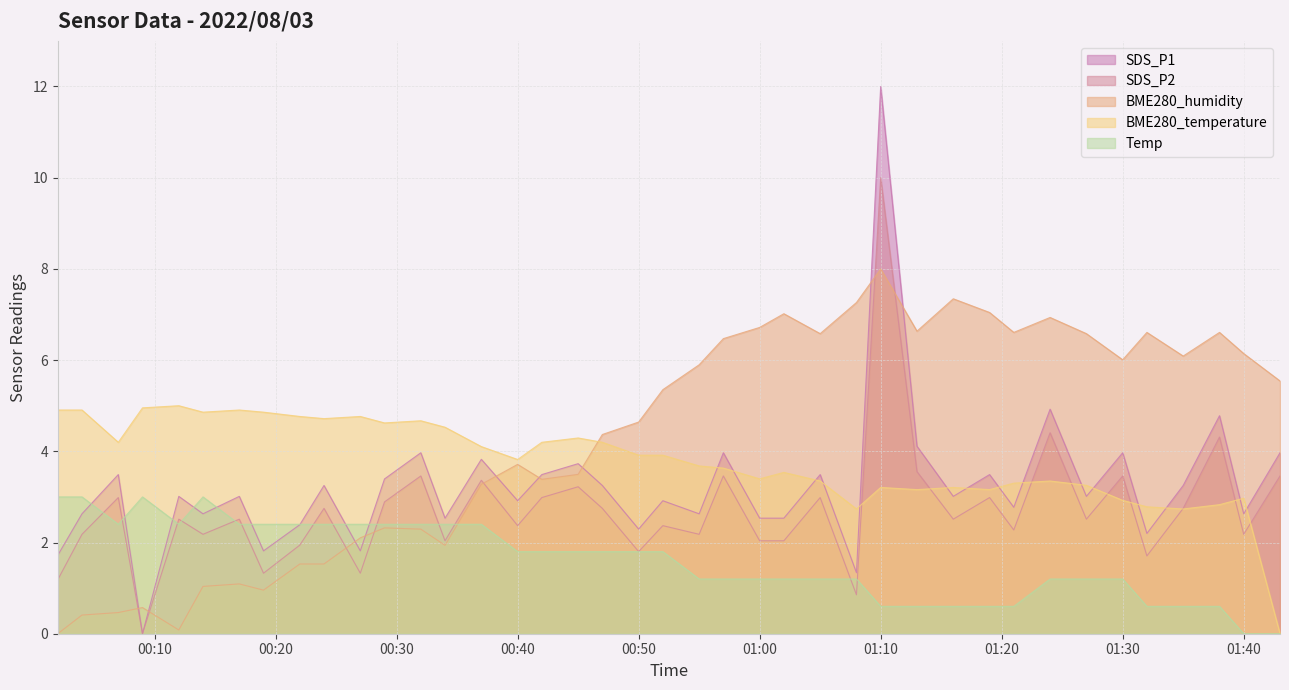

At which label does SDS_P2 reach its peak?

01:10